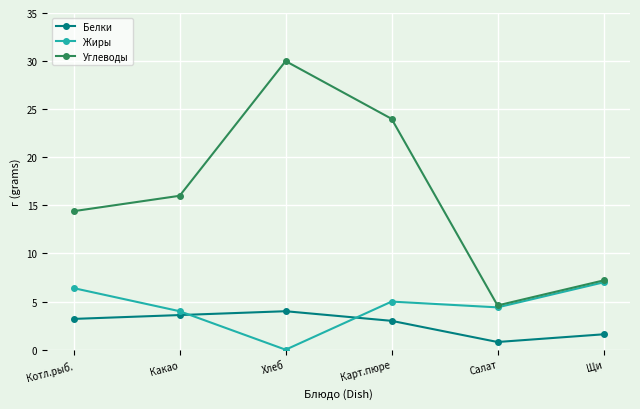

At which category is the sum across all series the highest?

Хлеб